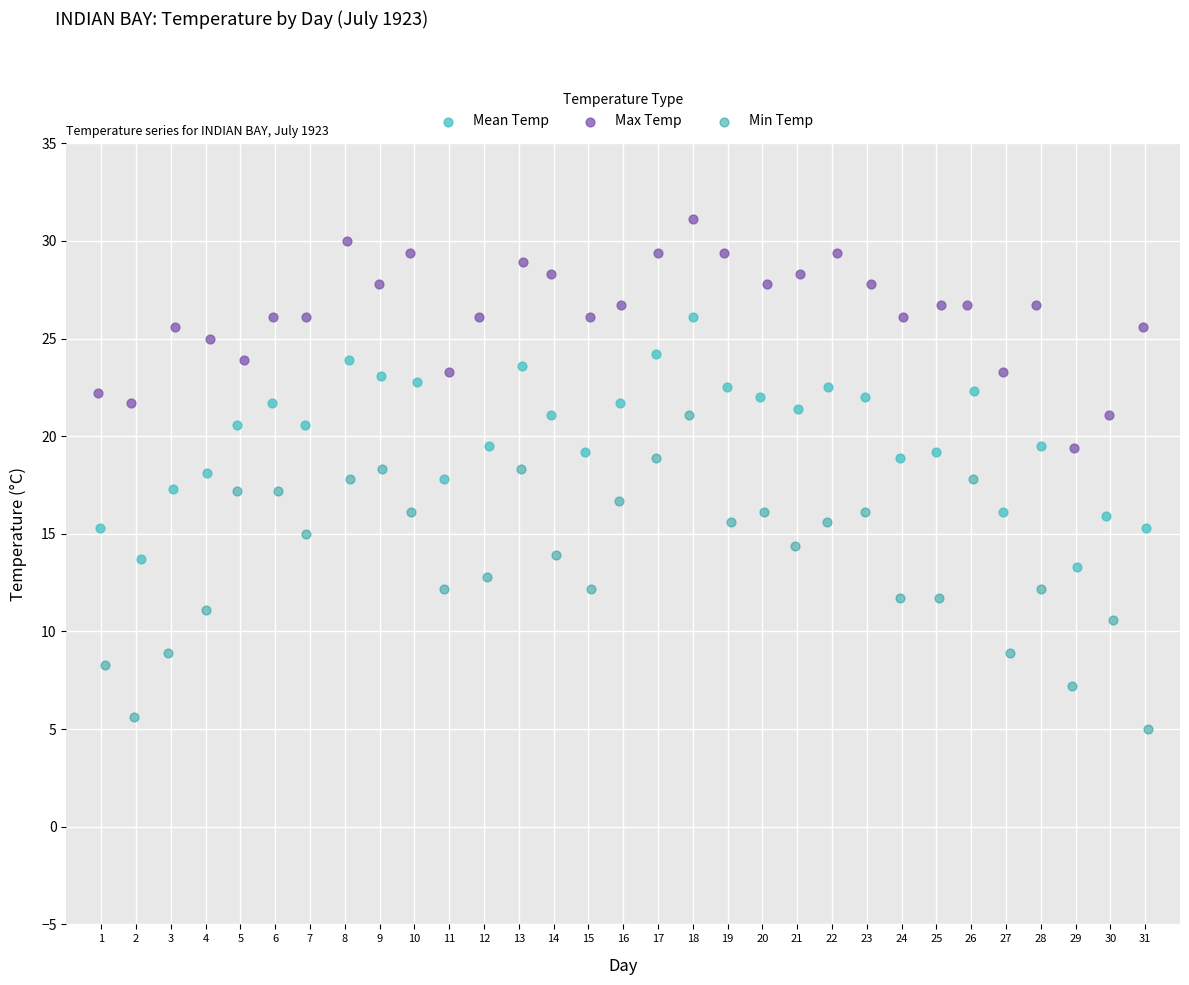

Which series has the largest Y range (max minus min)?

Min Temp